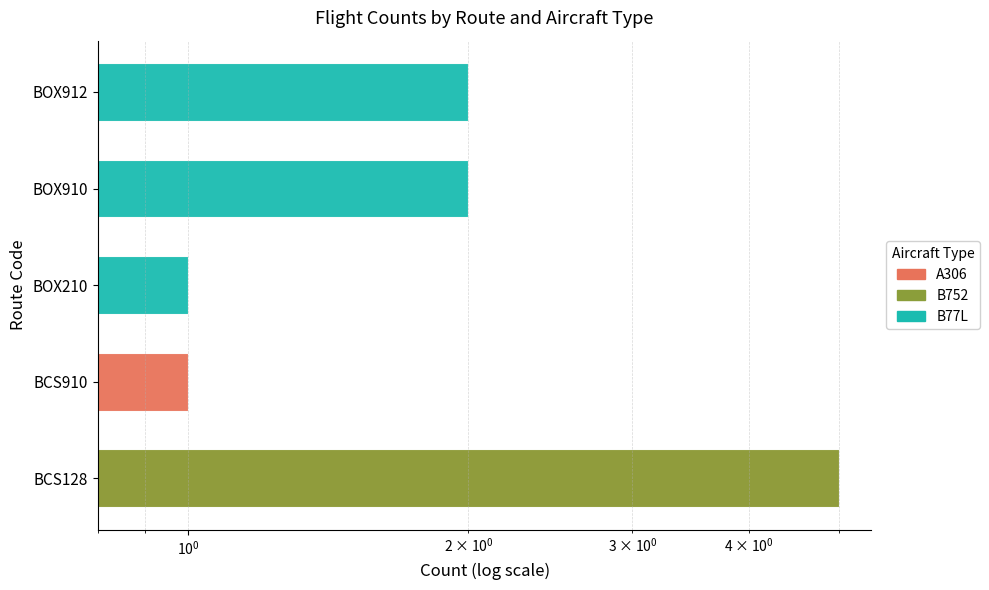

What is the sum of all B752 values?

5